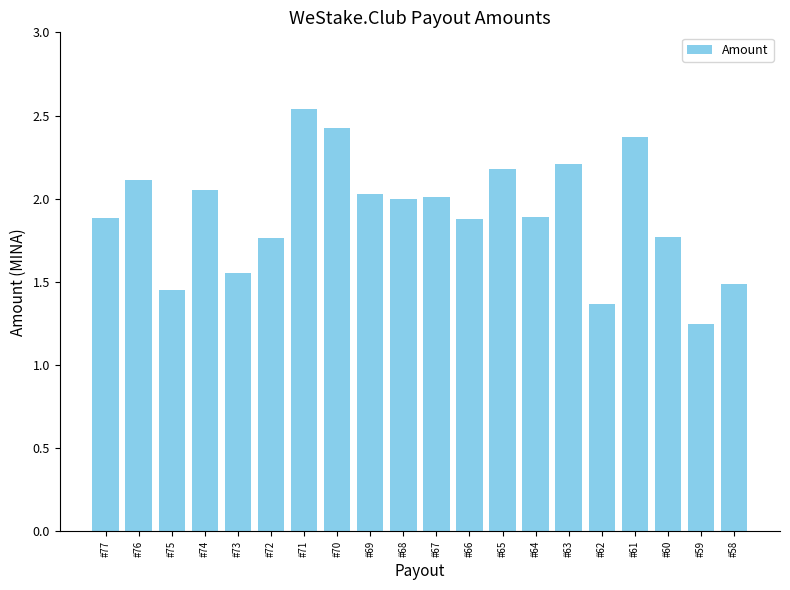

What is the value of the 11th bar from the left?

2.0